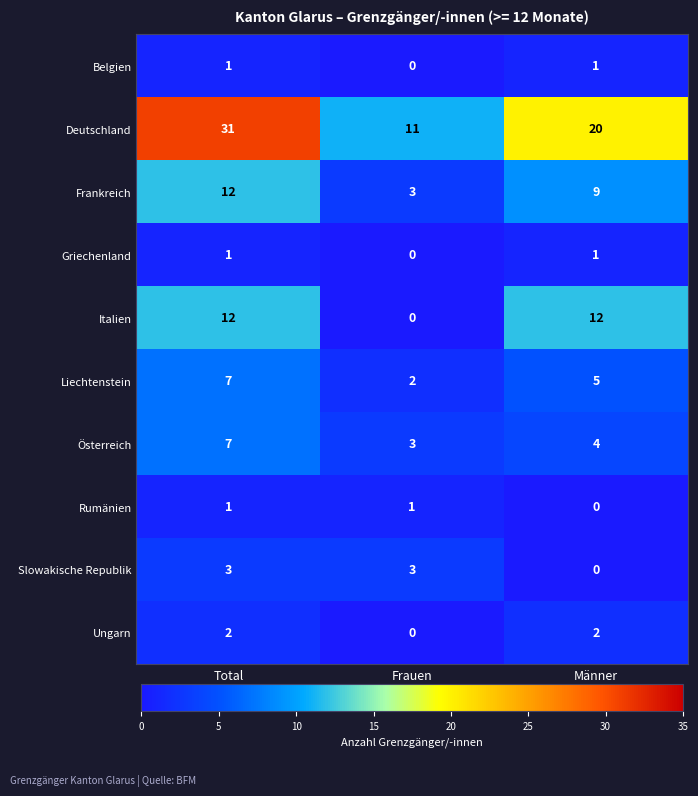

What is the minimum value for Frankreich?

3